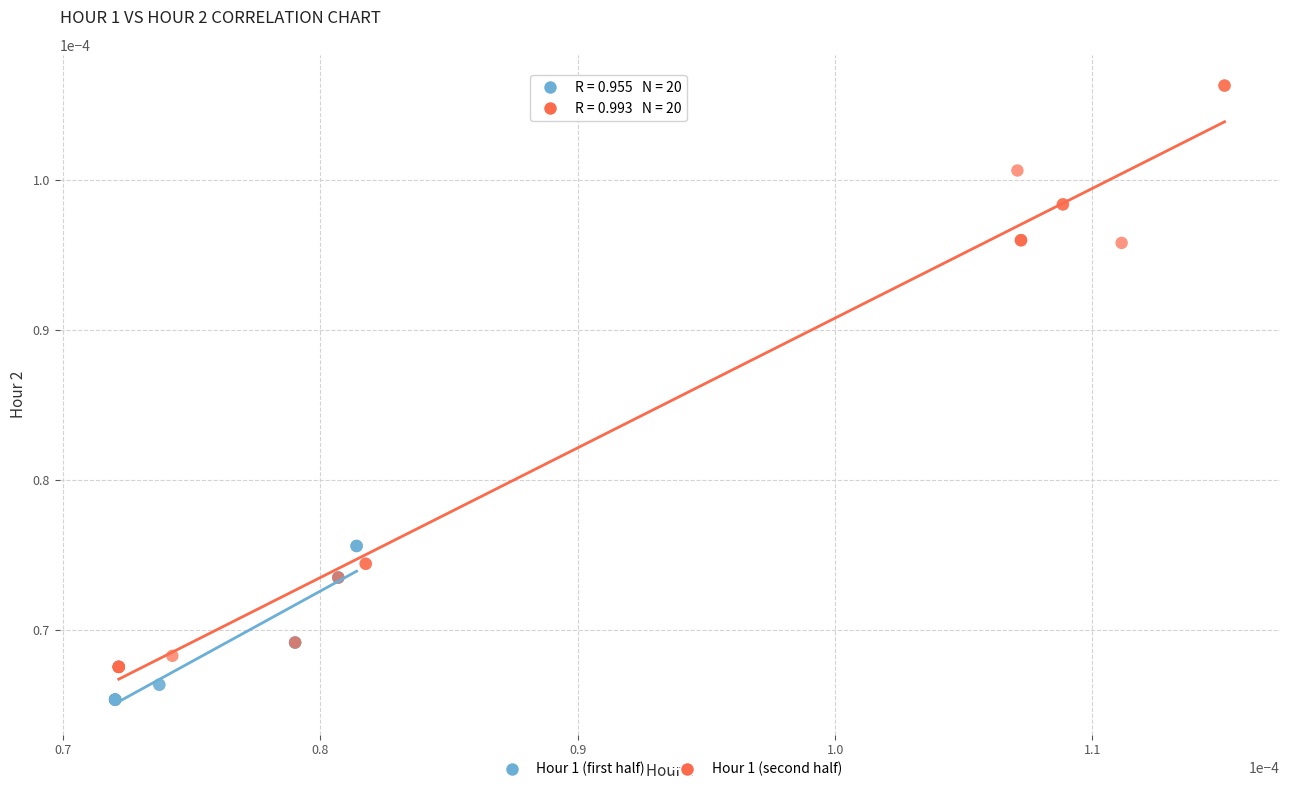

Which series has the largest Y range (max minus min)?

Hour 1 (second half)